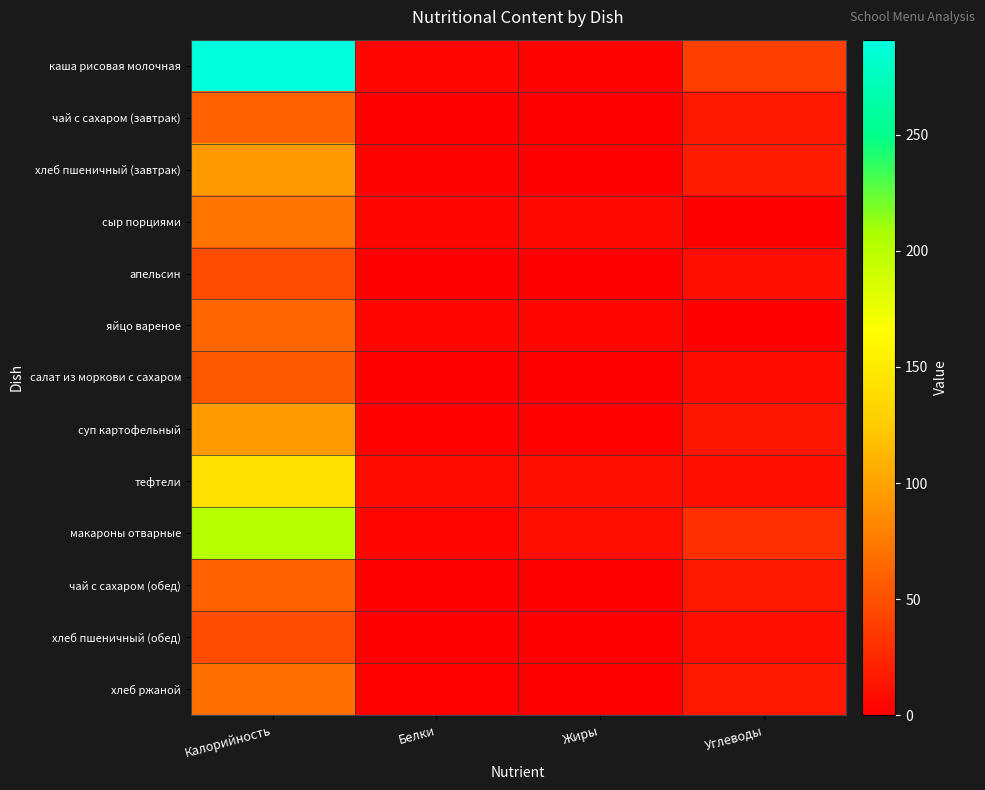

Which series has the largest range (max minus min)?

каша рисовая молочная